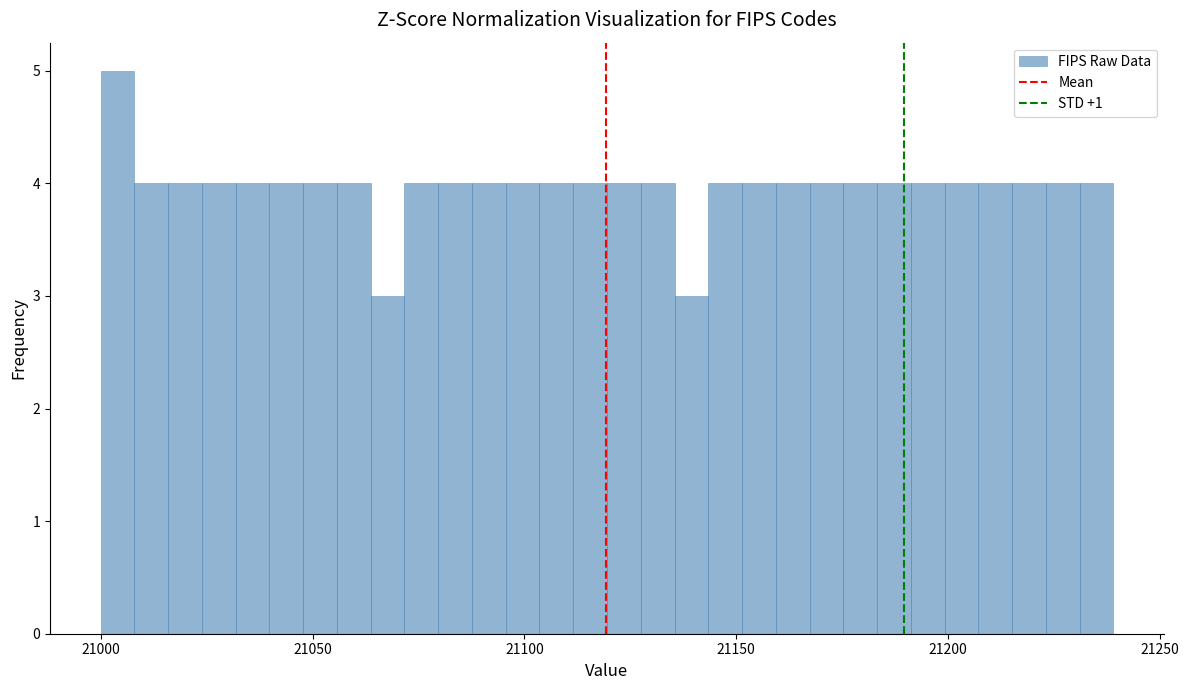

Around what value on the x-axis is the tallest bar? Give the approximate position of its centre, as read against the axis.

21005